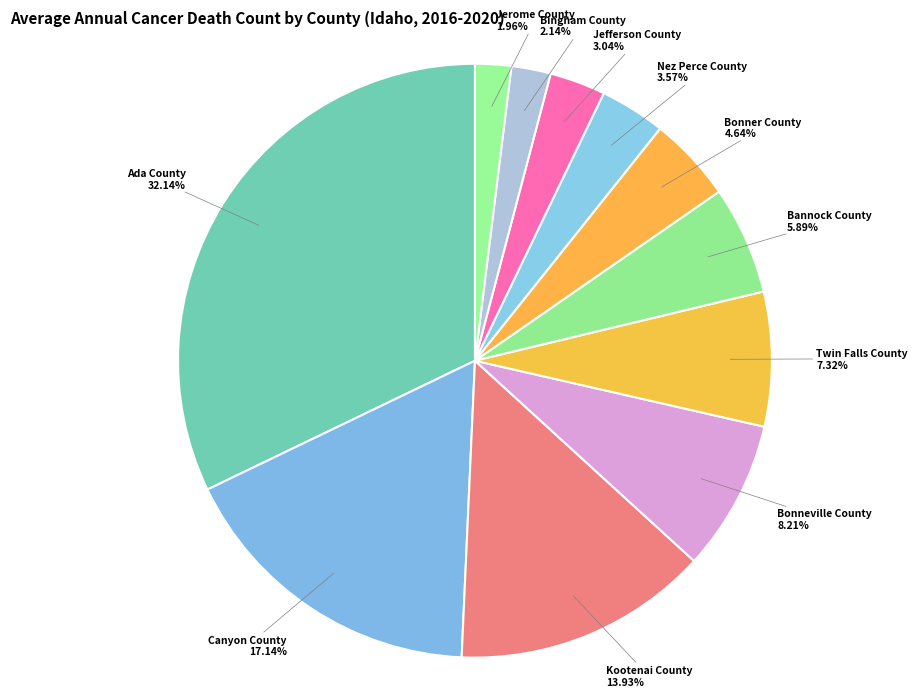

What percentage is the Kootenai County slice, to the nearest percent?

14%